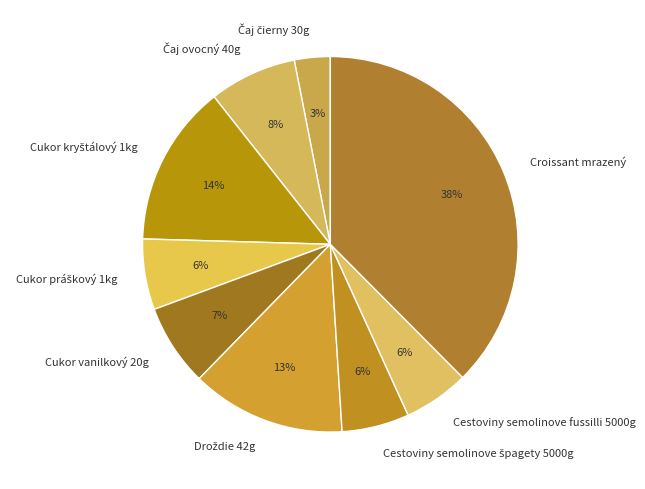

Does any single category account for the majority?

No